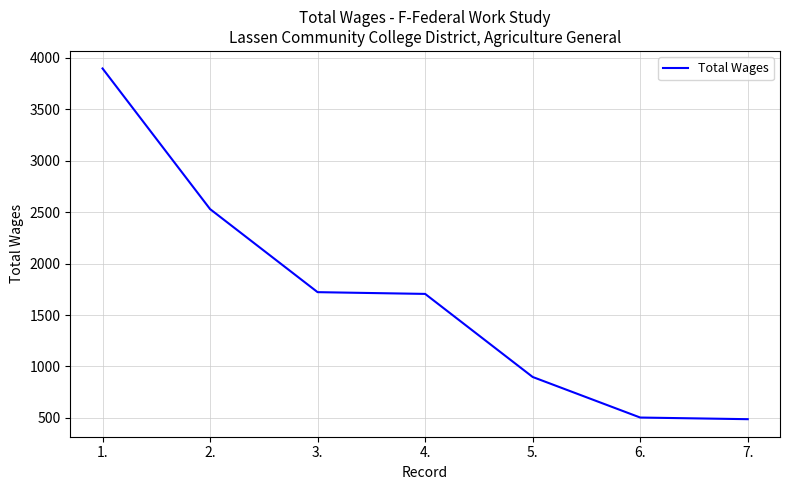

Between 7. and 2., which is larger?

2.